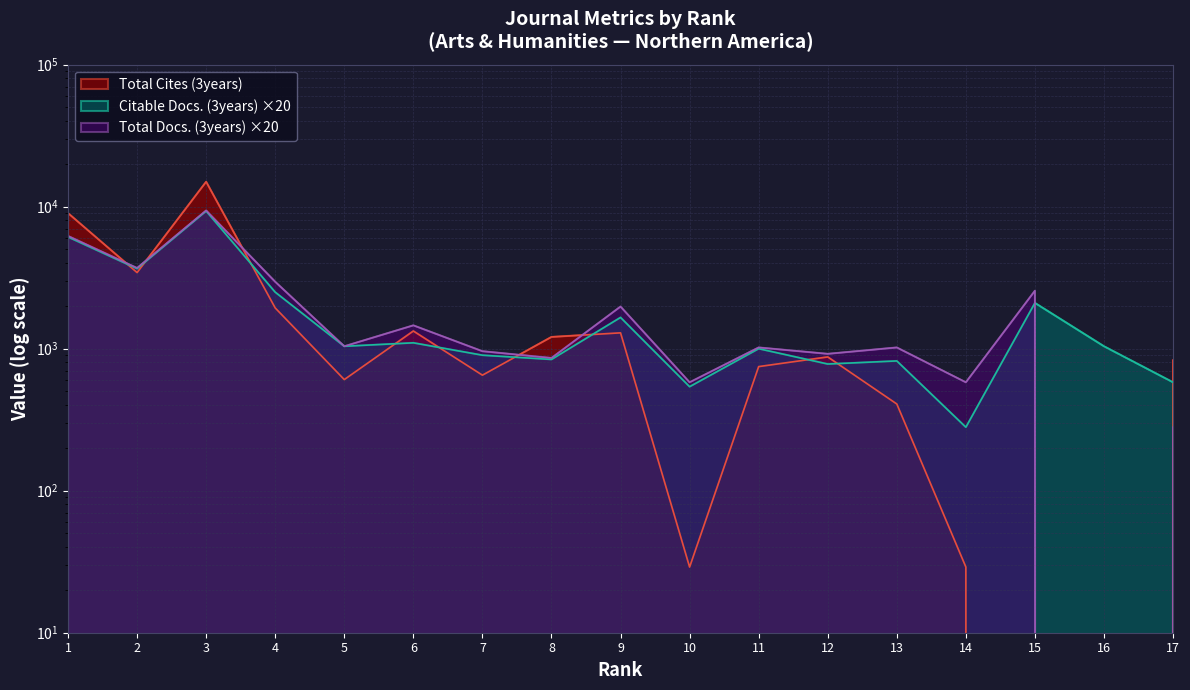

Rank the series at 17 from highest to lowest value.

Total Cites (3years), Citable Docs. (3years), Total Docs. (3years)